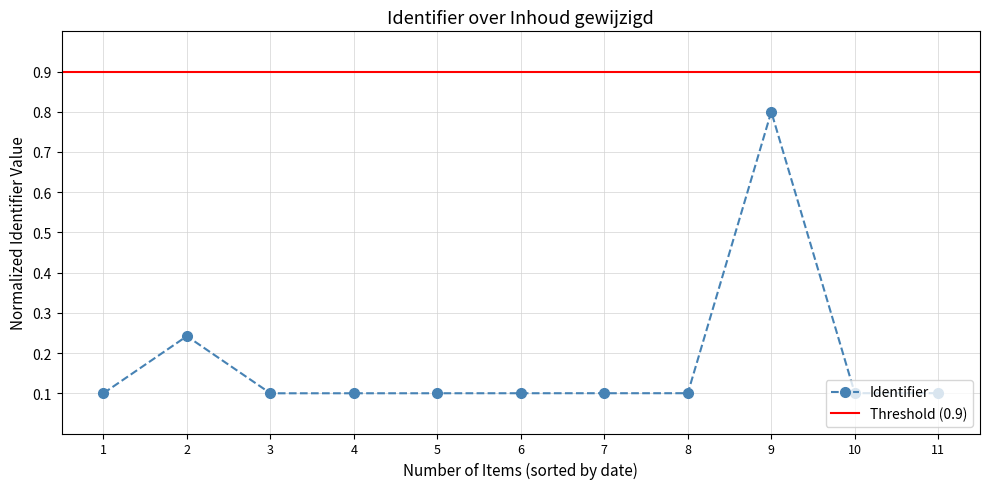

What is the value of the Identifier point at the 6th from the left?

0.1